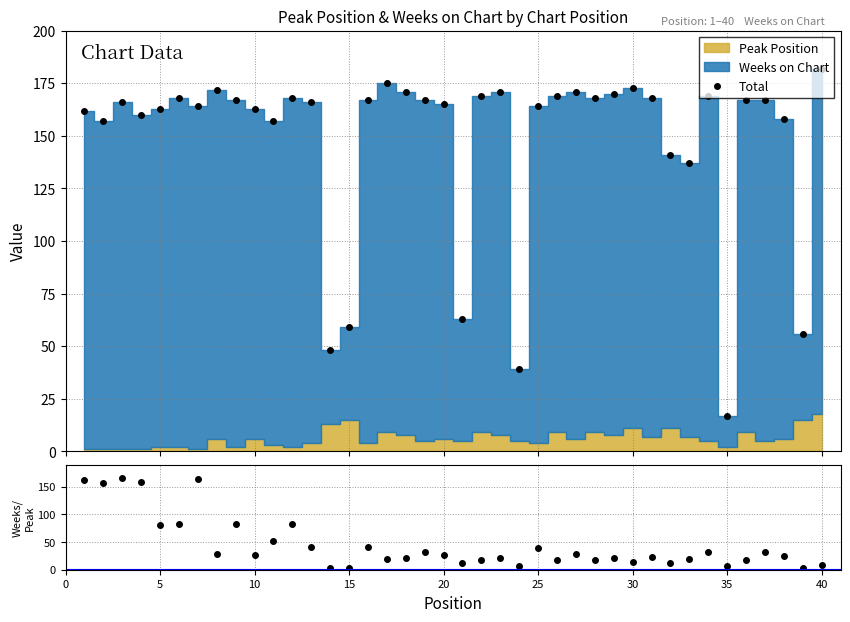

True or false: Total has more than 0 points higher than both neighbors.

True